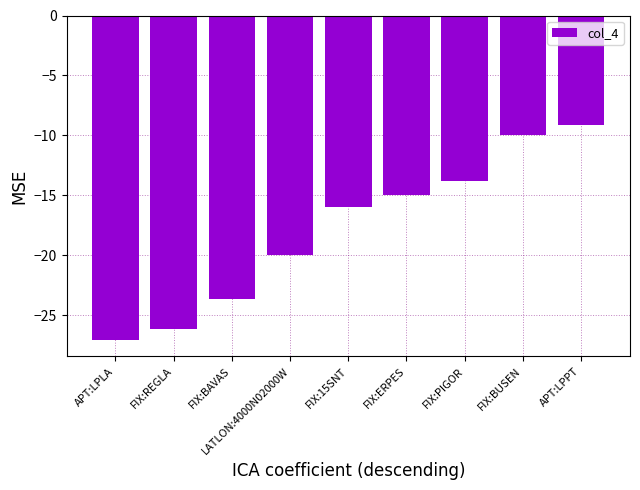

Reading left to right, extract all data points from this chart.

APT:LPLA=-27.1	FIX:REGLA=-26.1	FIX:BAVAS=-23.7	LATLON:4000N02000W=-20.0	FIX:15SNT=-16.0	FIX:ERPES=-15.0	FIX:PIGOR=-13.8	FIX:BUSEN=-10.0	APT:LPPT=-9.1